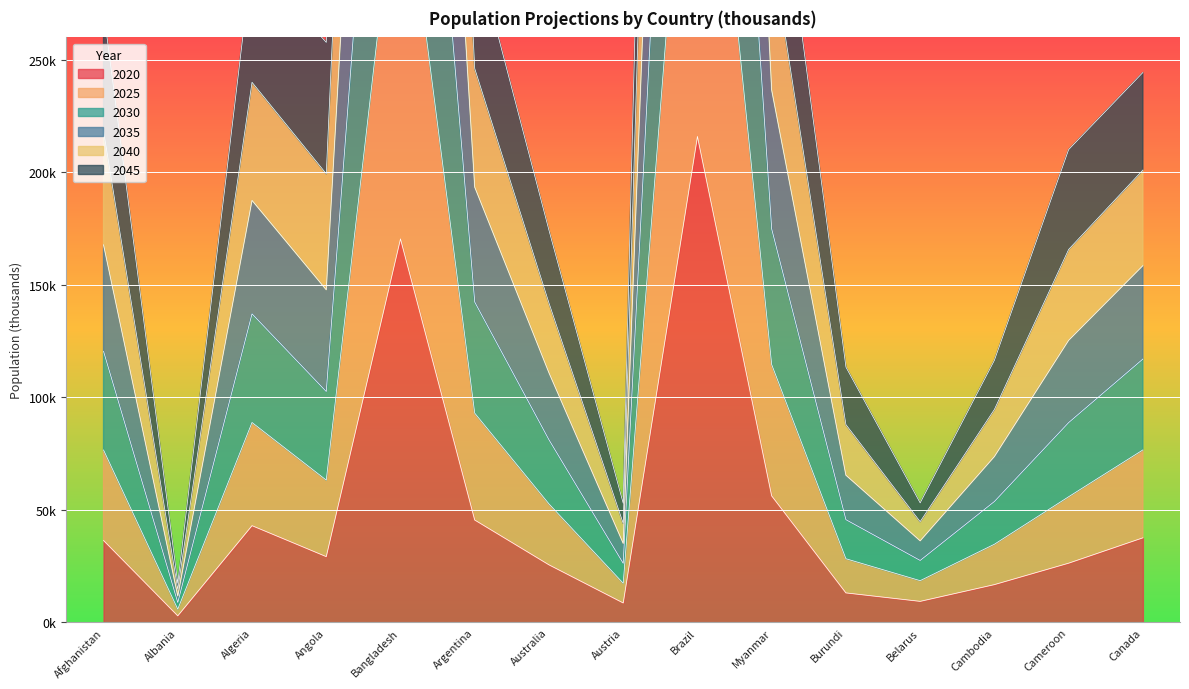

At how many categories does at least one series exceed 701604?

2